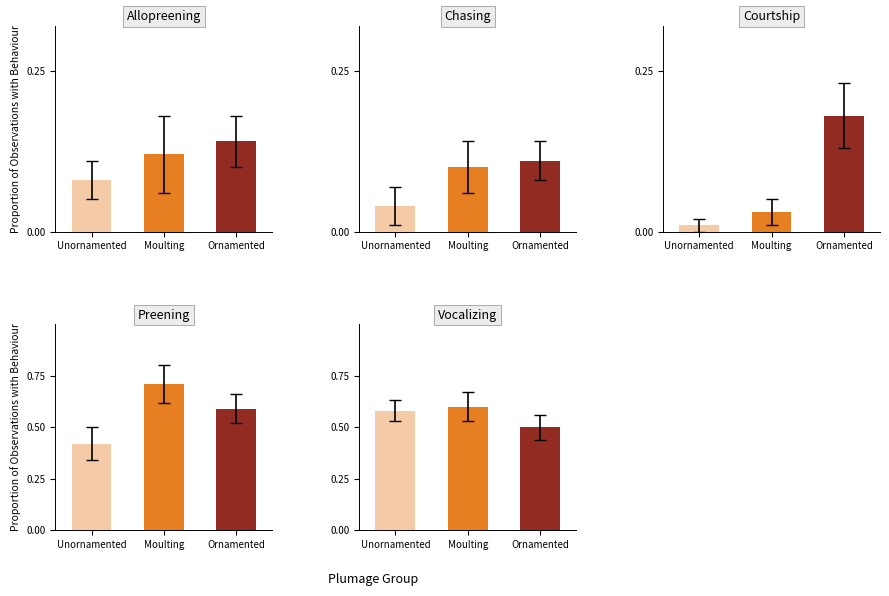

The Moulting series shows 0.0 at 2. True or false?

False